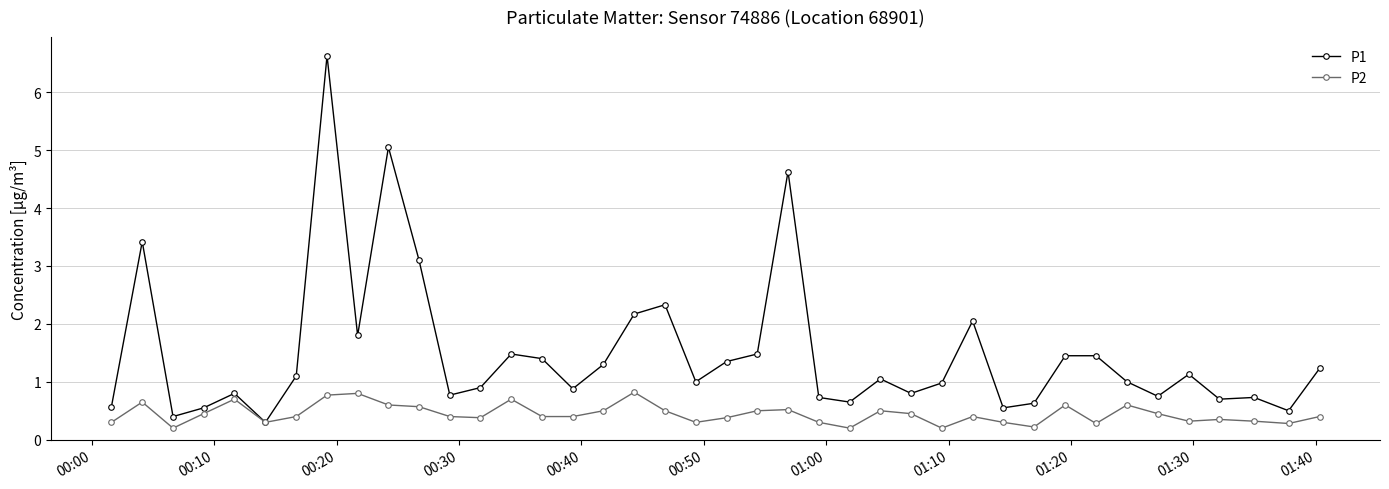

True or false: P2 has more than 2 interior local peaks.

True